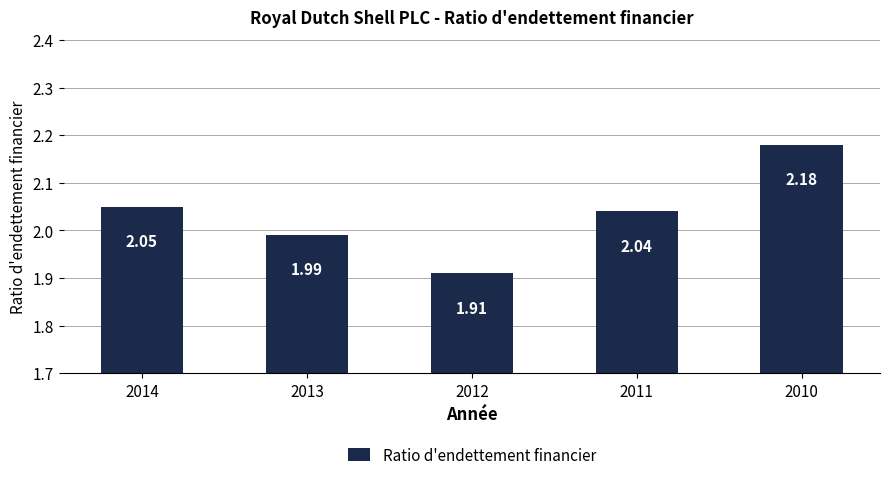

At which category does the chart reach its peak across all series?

2010